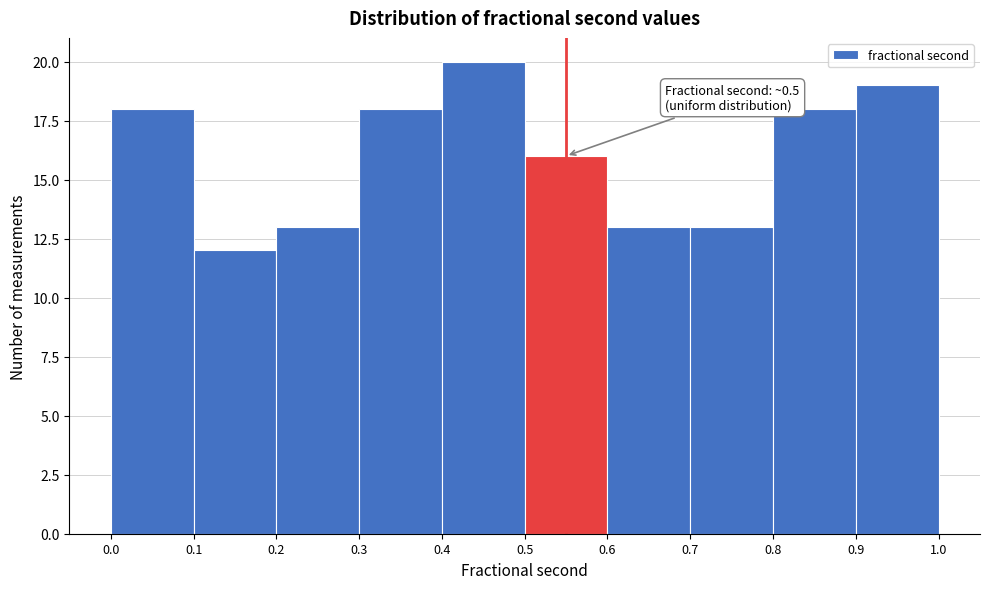

Which range on the x-axis has the tallest bar?

0.4 to 0.5